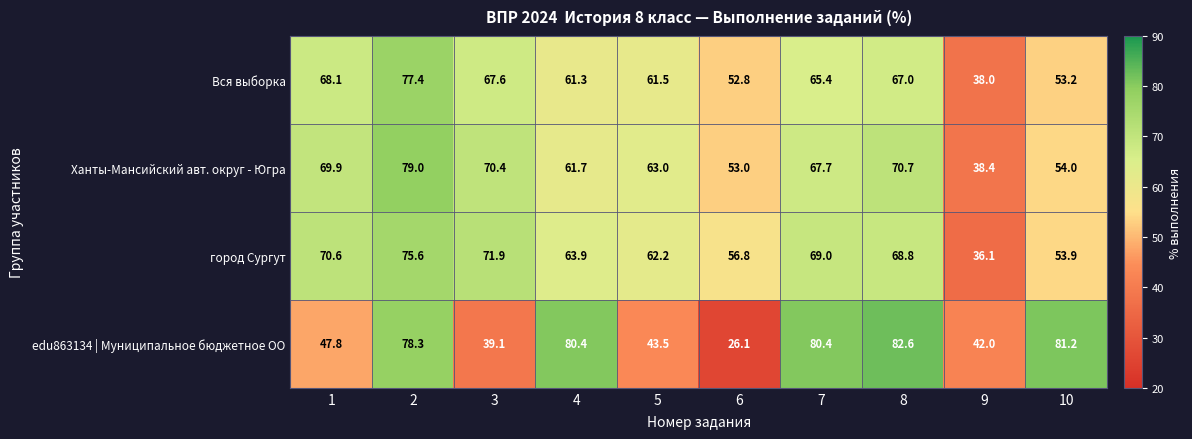

True or false: edu863134 | Муниципальное бюджетное ОО has a value of 131.3 at 7.

False